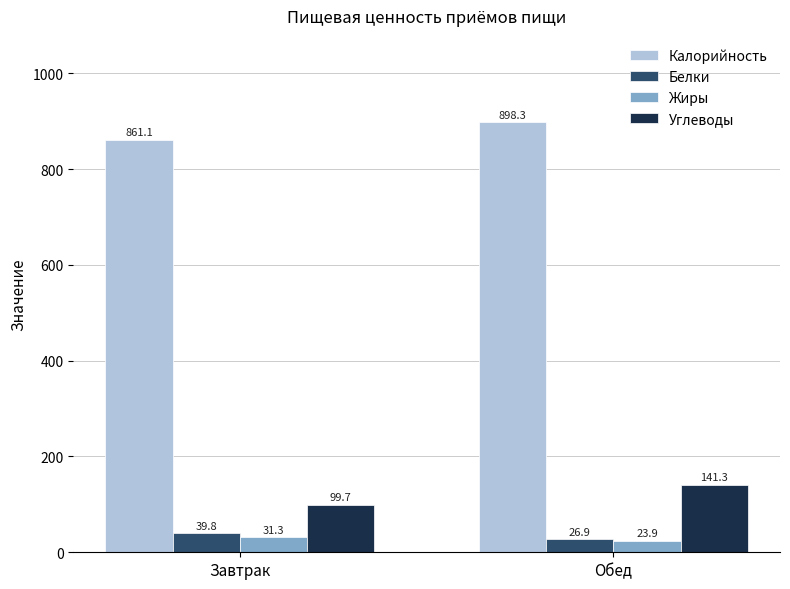

The Углеводы series shows 24.1 at Завтрак. True or false?

False